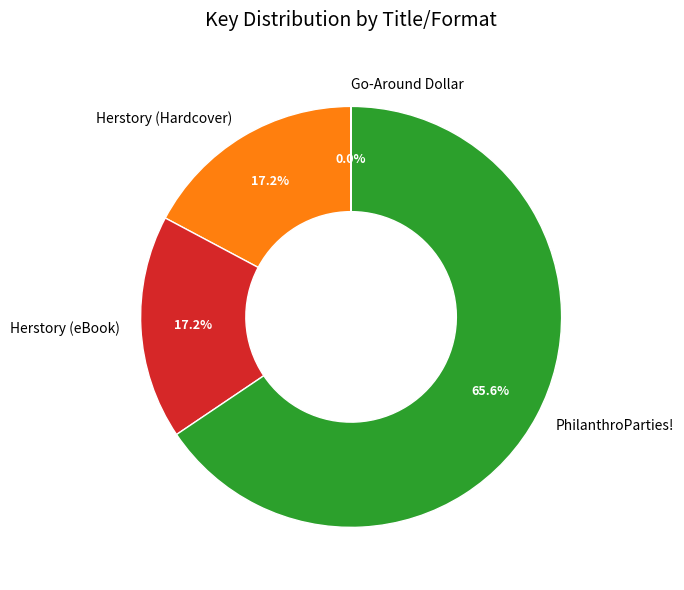

The PhilanthroParties! slice represents 73% of the pie. True or false?

False